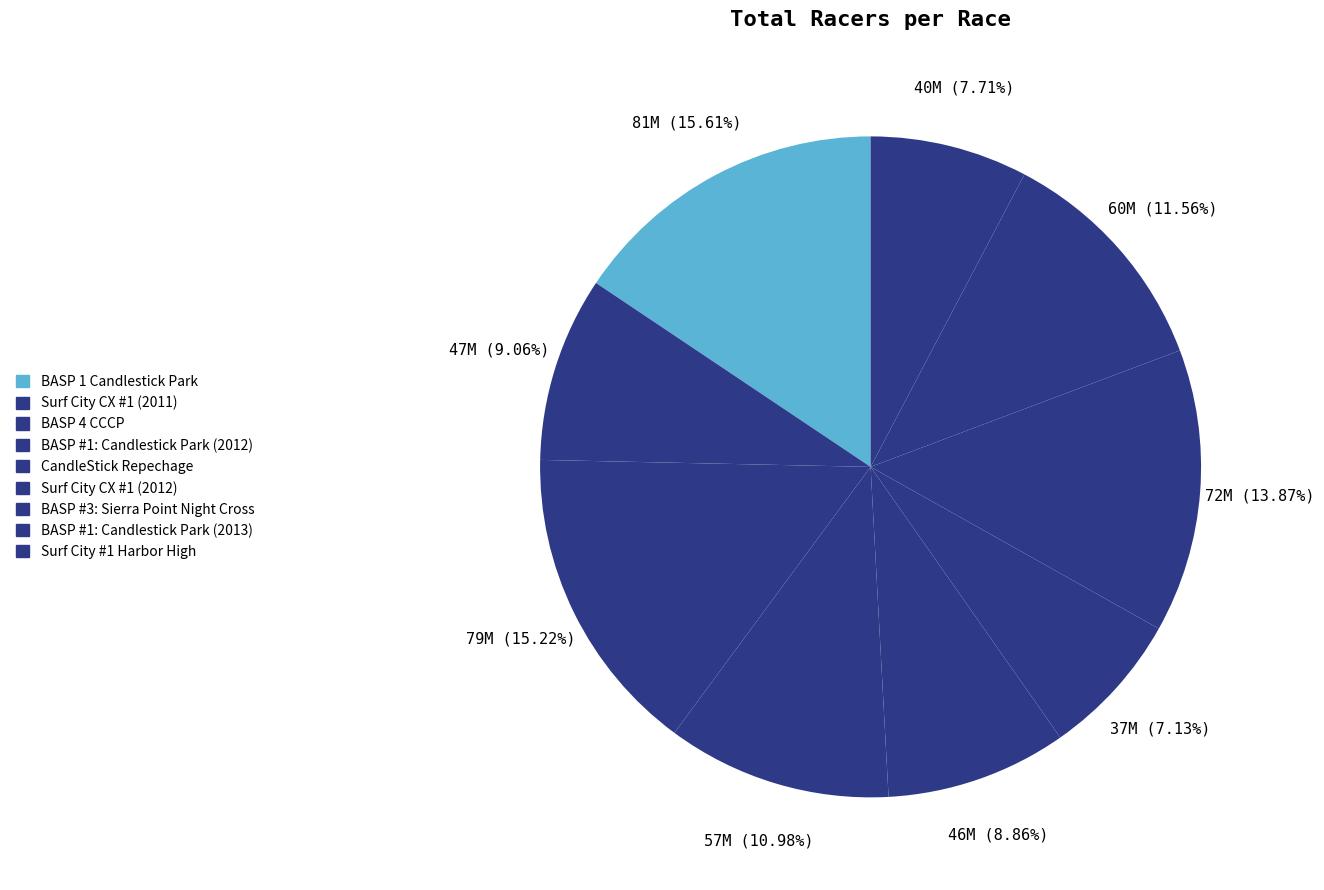

Is there any slice that represents more than half of the pie?

No